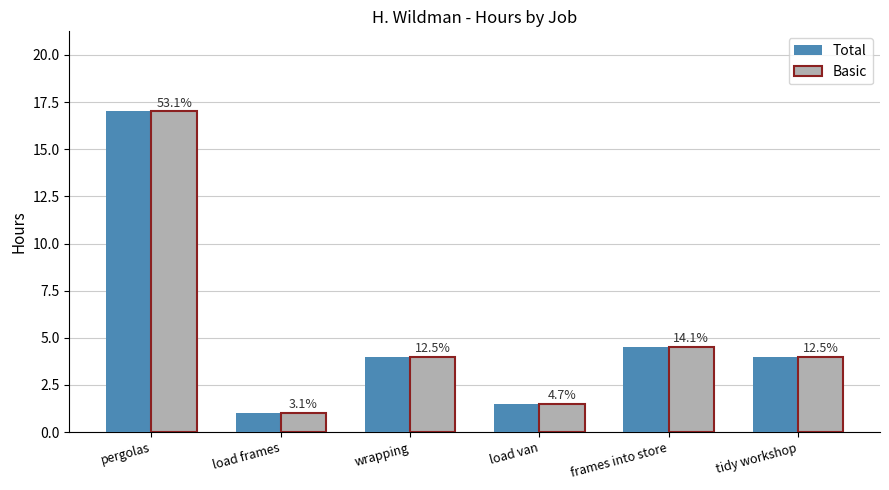

Does the chart contain stacked bars?

No